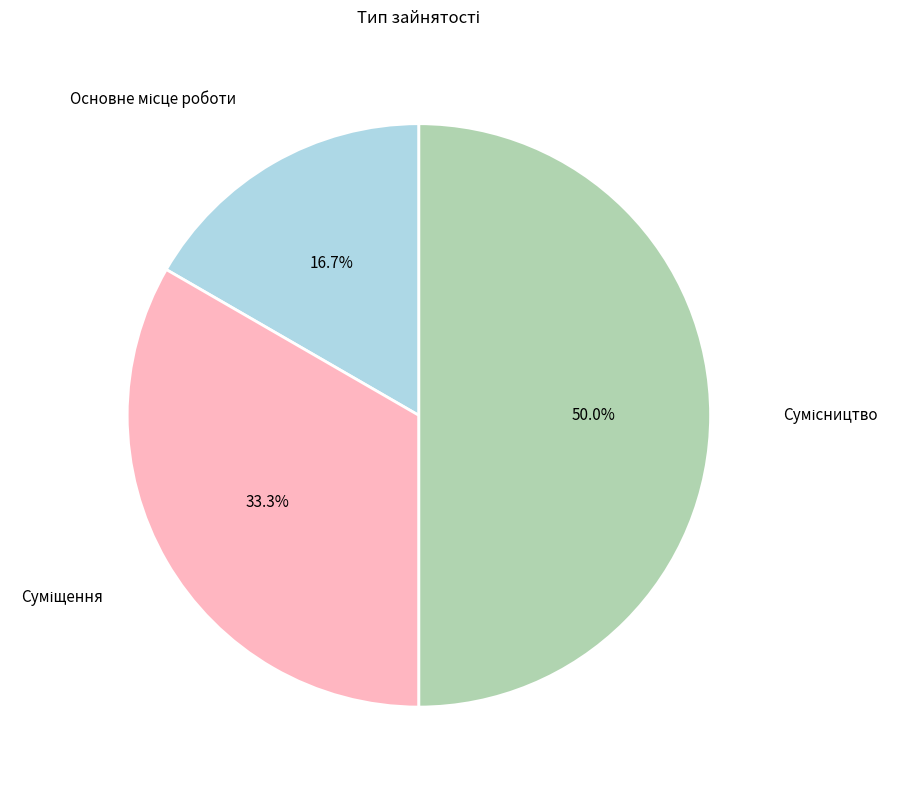

How many slices are in this pie chart?

3